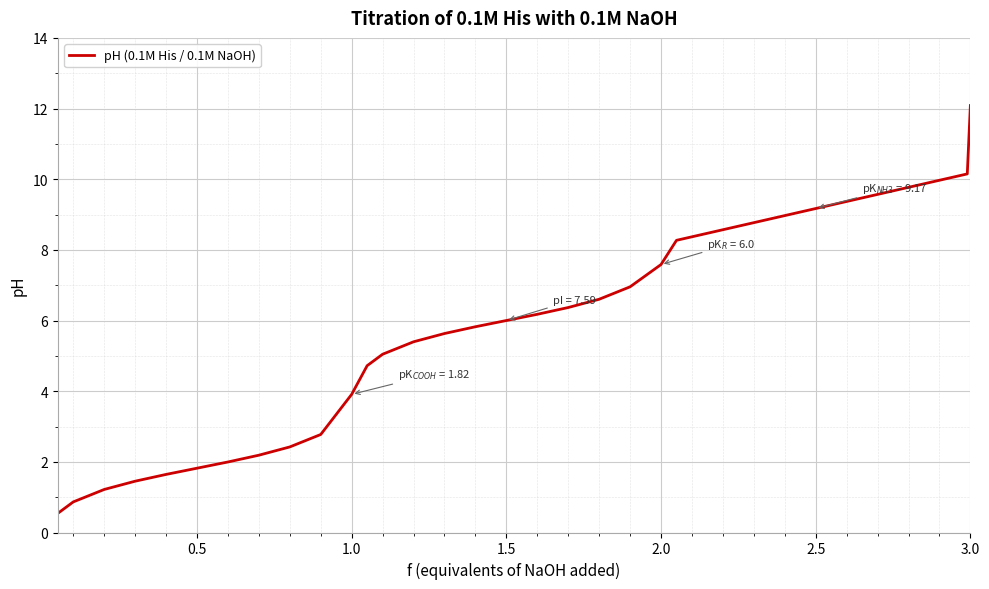

What is the maximum value shown in the chart?

12.1